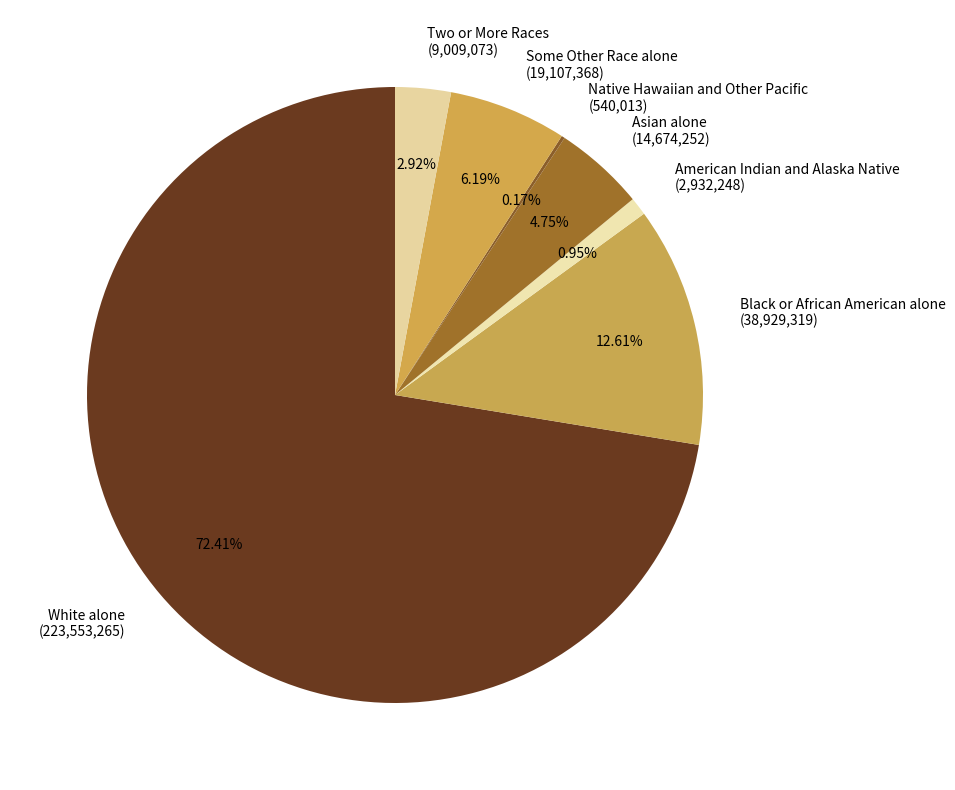

Combined, do Asian alone and Some Other Race alone account for over 50%?

No